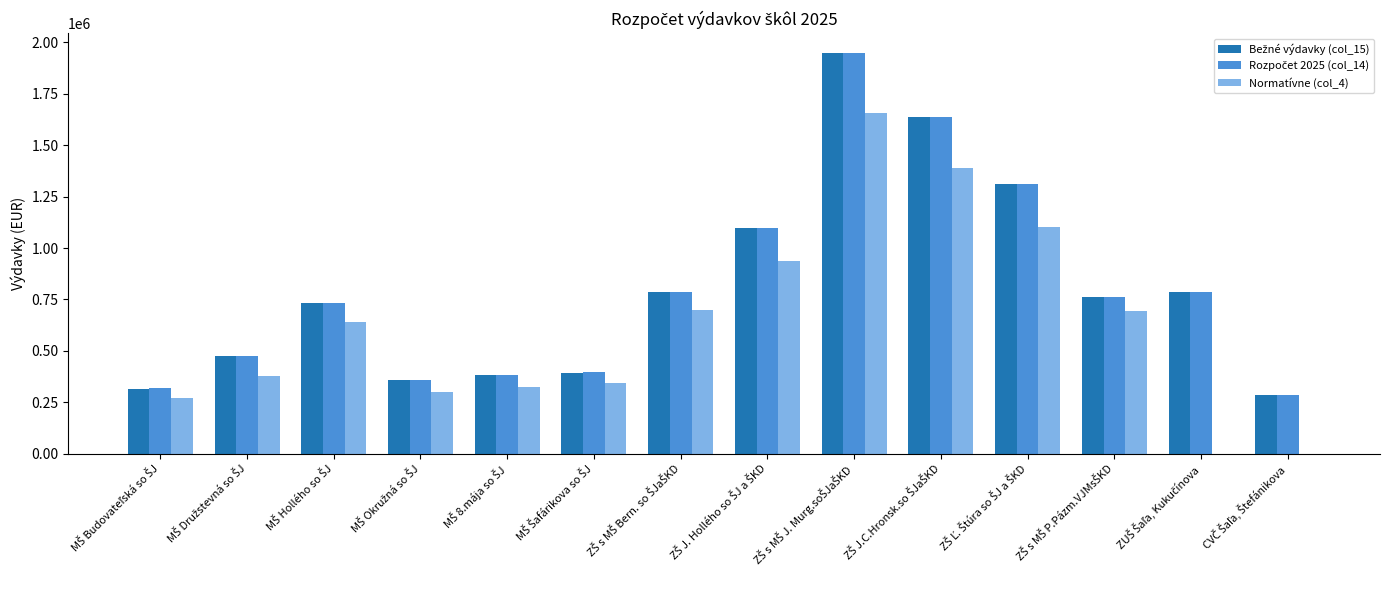

How many groups of bars are there?

14